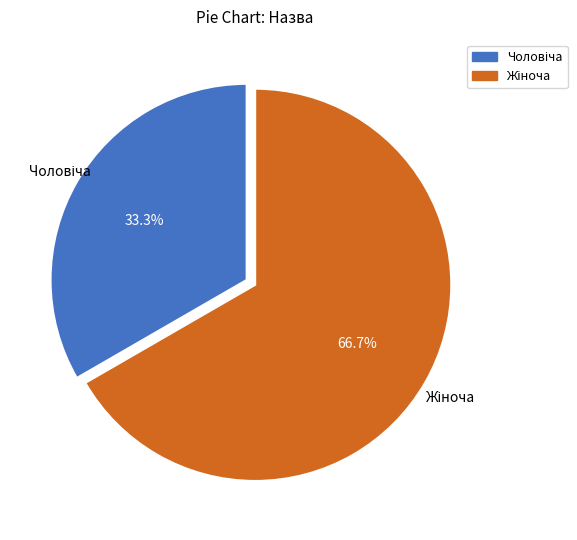

Is there any slice that represents more than half of the pie?

Yes